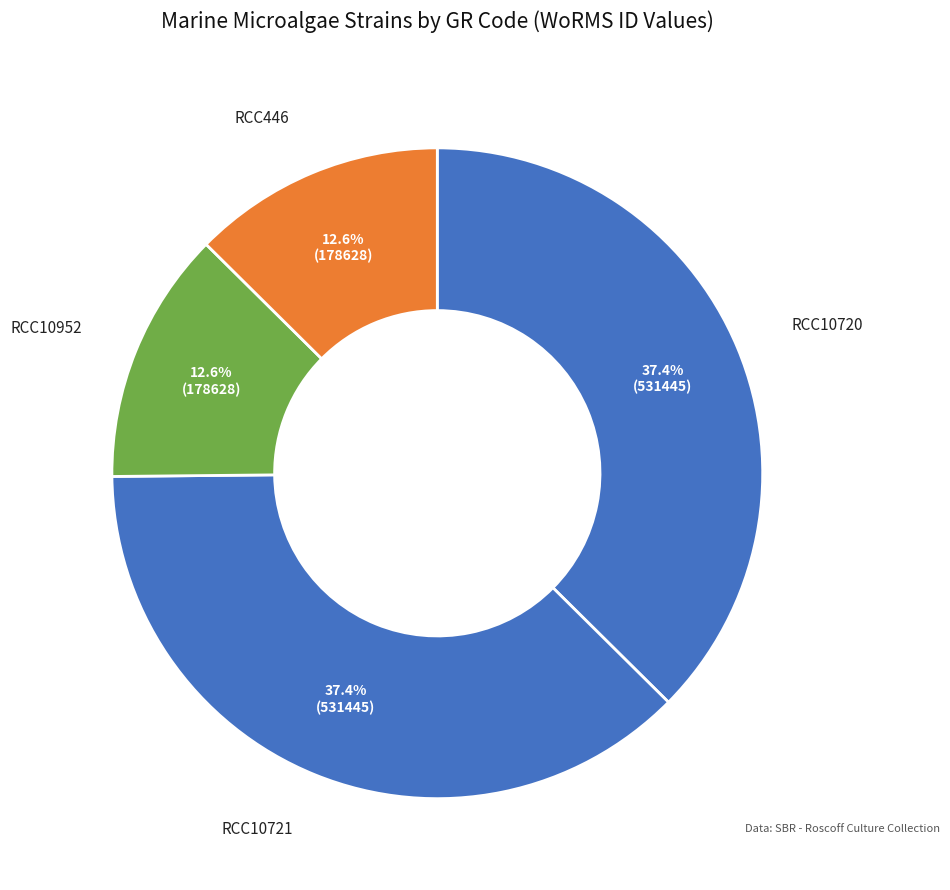

Which category has the smallest portion of the pie?

RCC10952